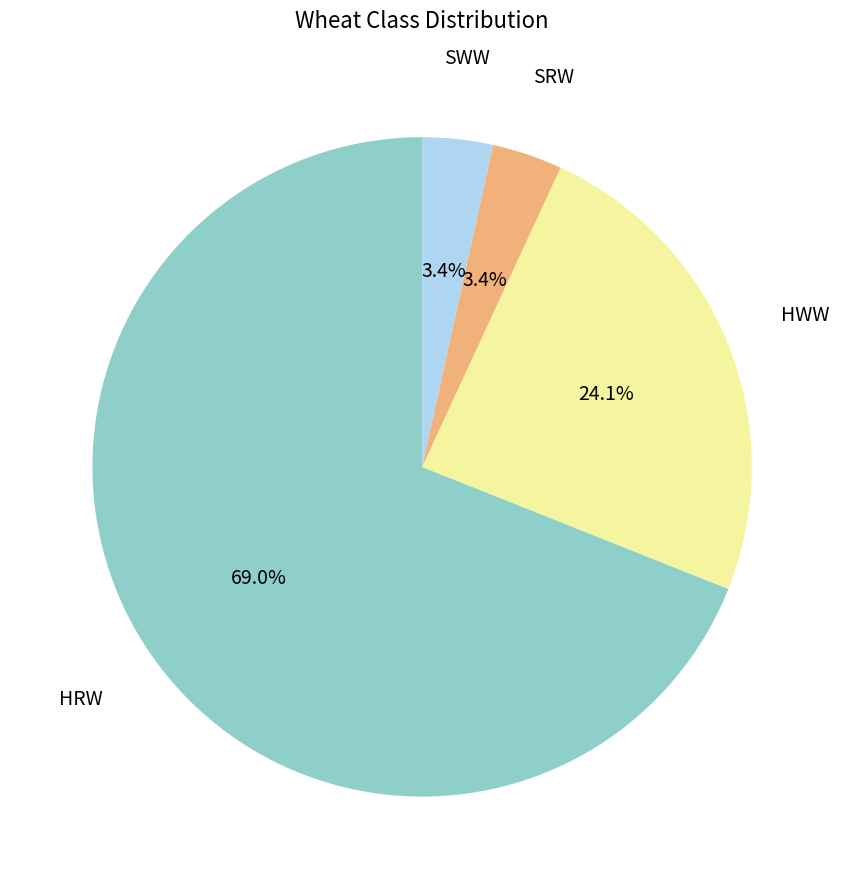

Is there any slice that represents more than half of the pie?

Yes